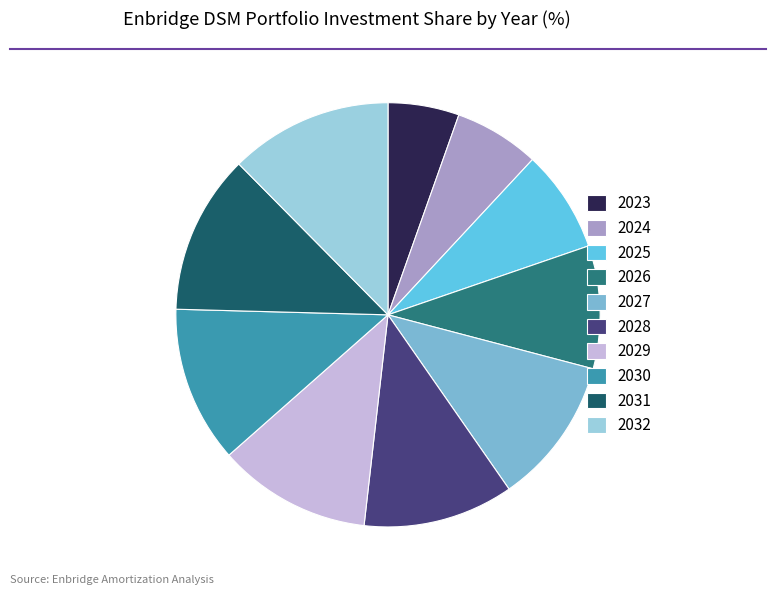

What percentage do 2024 and 2026 together represent?

15.9%